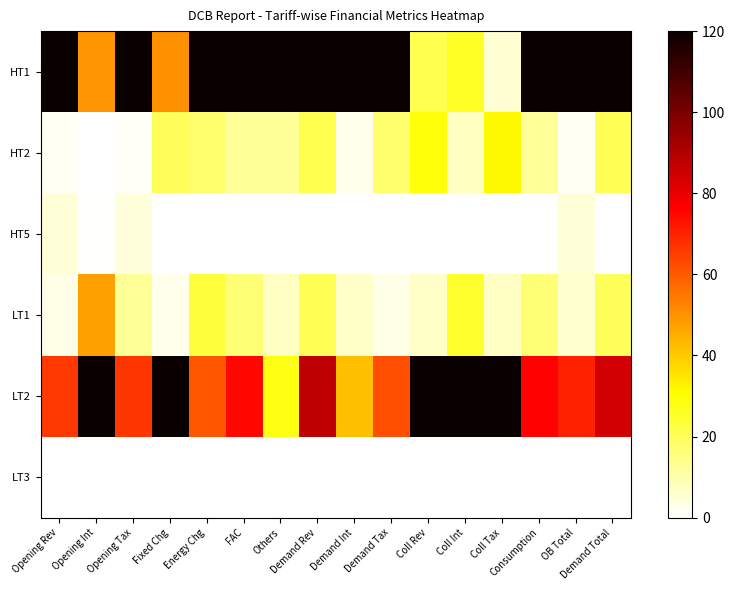

Which series has the largest total across all categories?

HT1